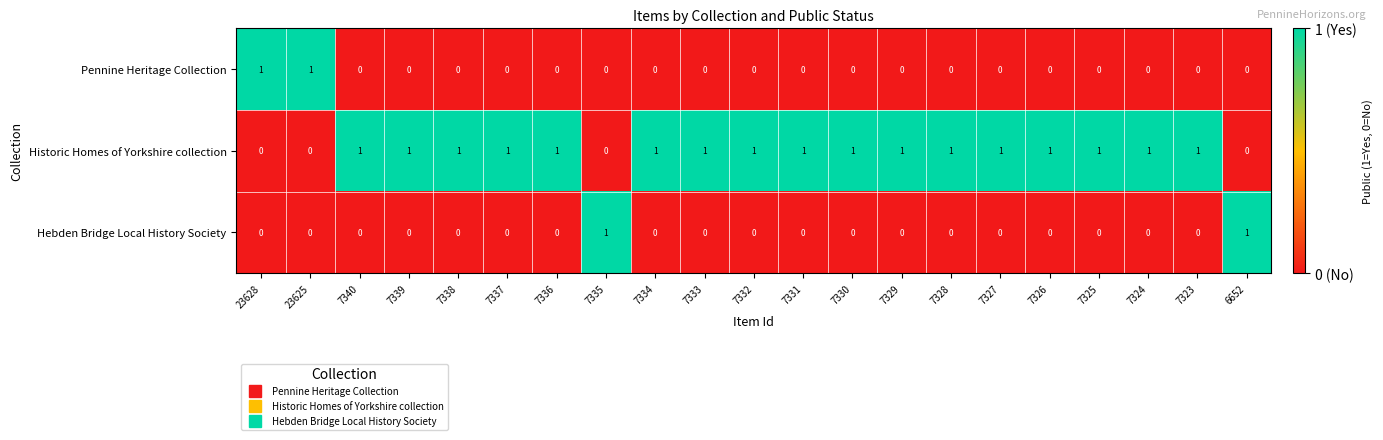

What is the total value across all series at 7333?

1